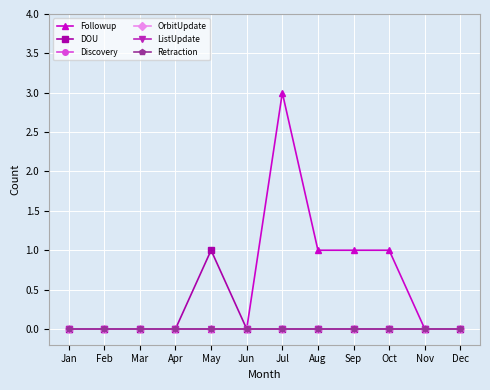

Which series has the largest total across all categories?

Followup